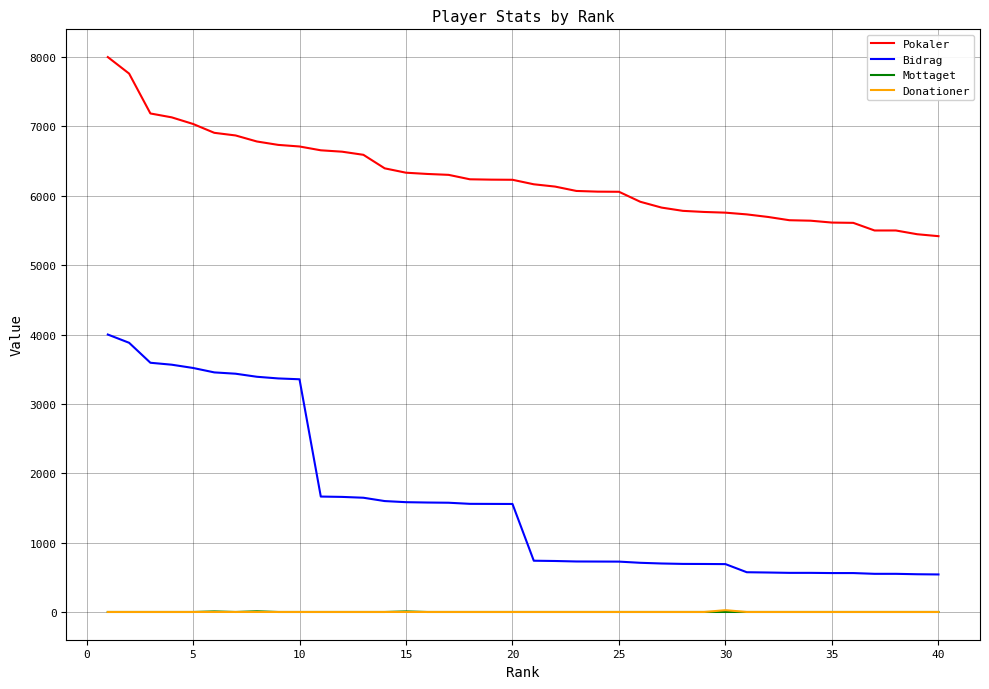

True or false: Bidrag and Mottaget cross at least once.

False